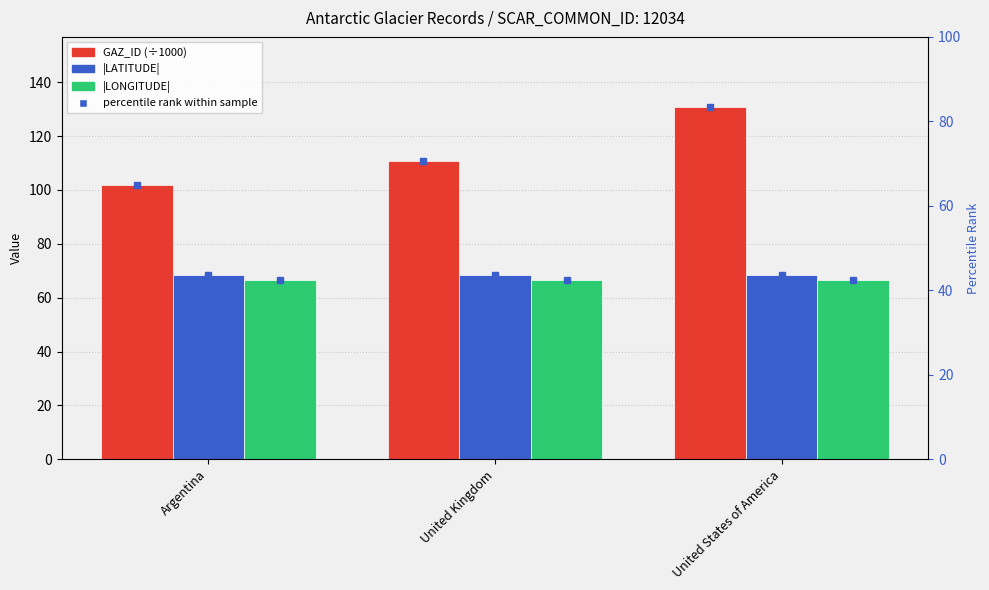

At which category is the sum across all series the highest?

United States of America